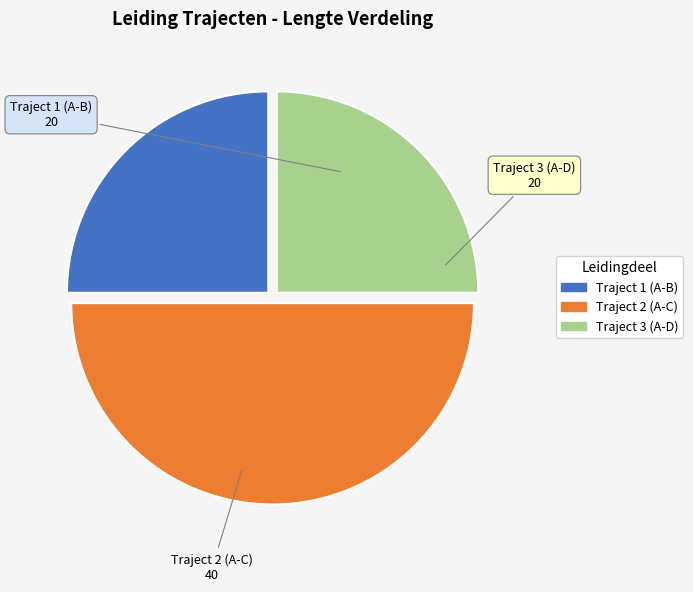

Count the number of slices in the pie.

3